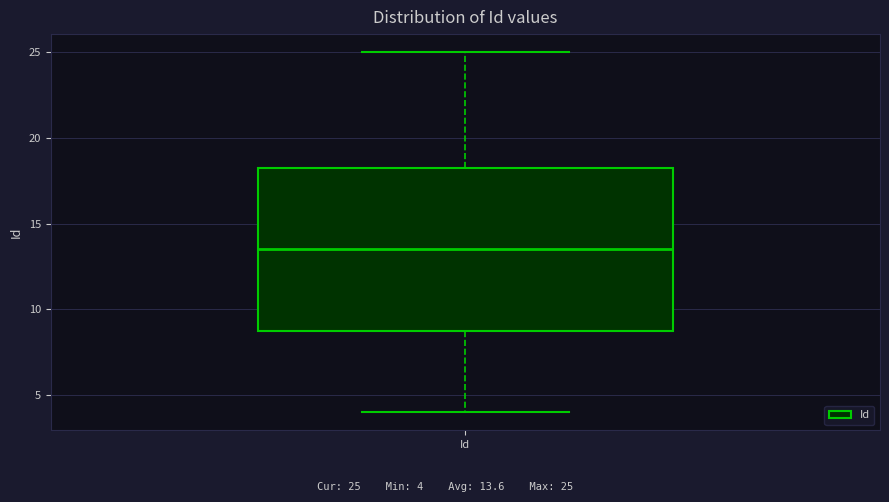

Read this box plot against the y-axis: the position of the median line, the range covered by the box, and the ends of both whiskers. The values are not printed on the chart, so give them approximately, as read against the axis.

median 13.5, box 9.0 to 18.5, whiskers 4.0 to 25.0